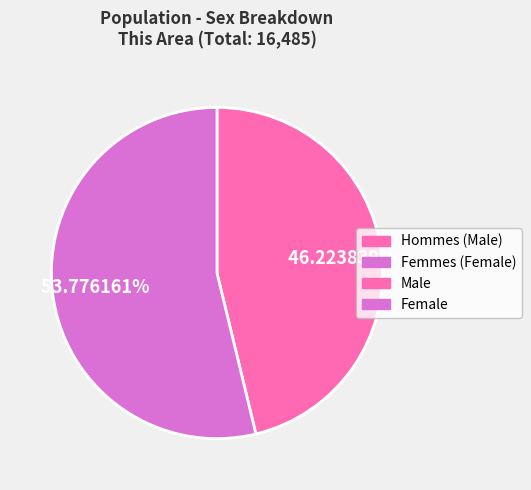

To the nearest percent, what is the difference between the largest and smallest slice percentages?

8%